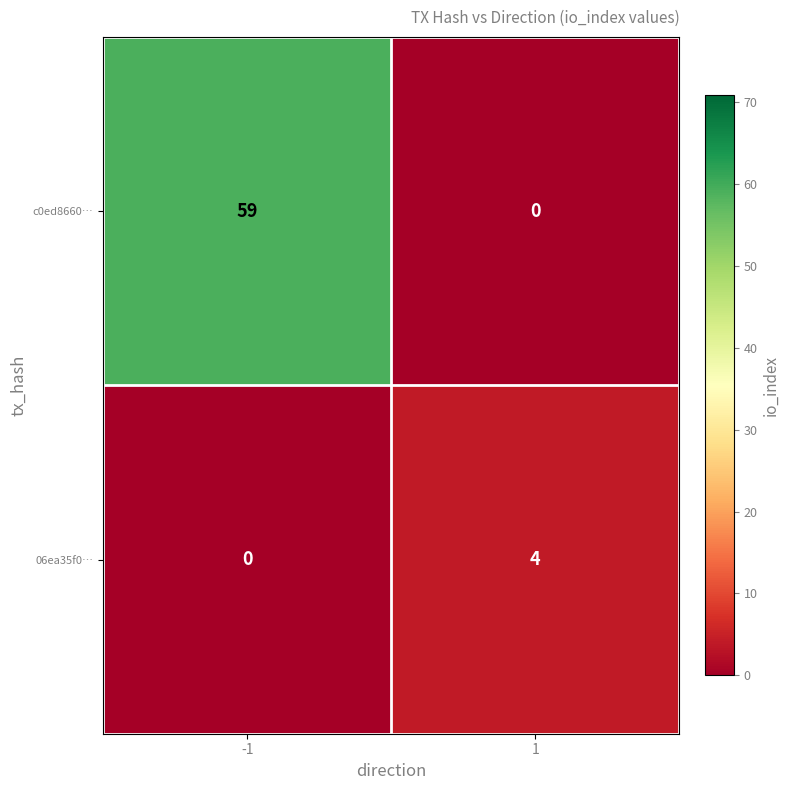

Reading left to right, extract all data points from this chart.

c0ed8660…: -1=59	1=0
06ea35f0…: -1=0	1=4